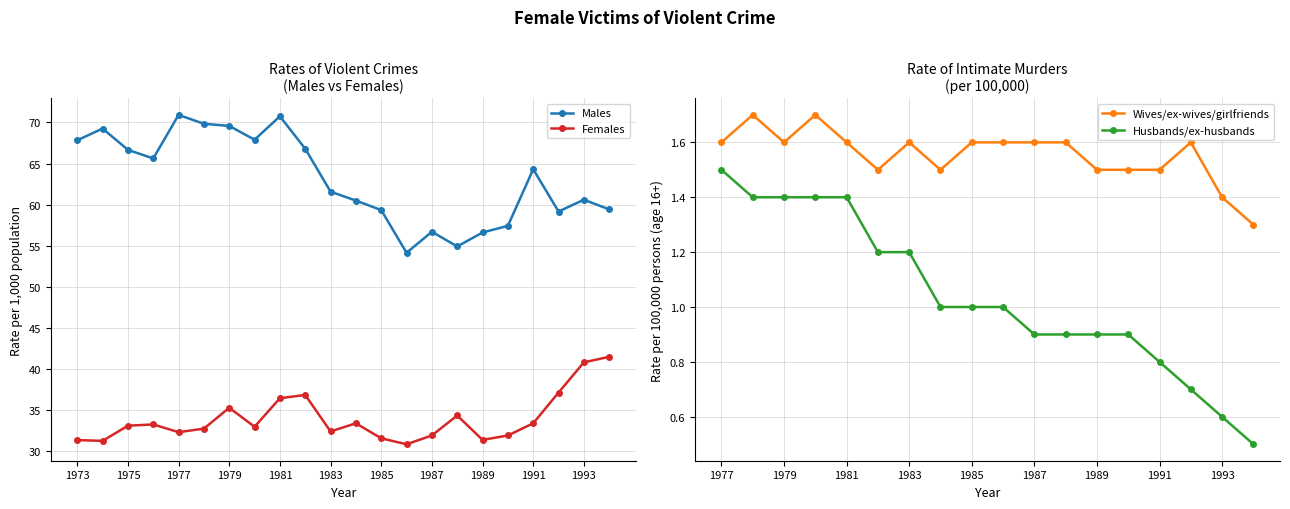

How many interior local valleys does the Females series have?

6